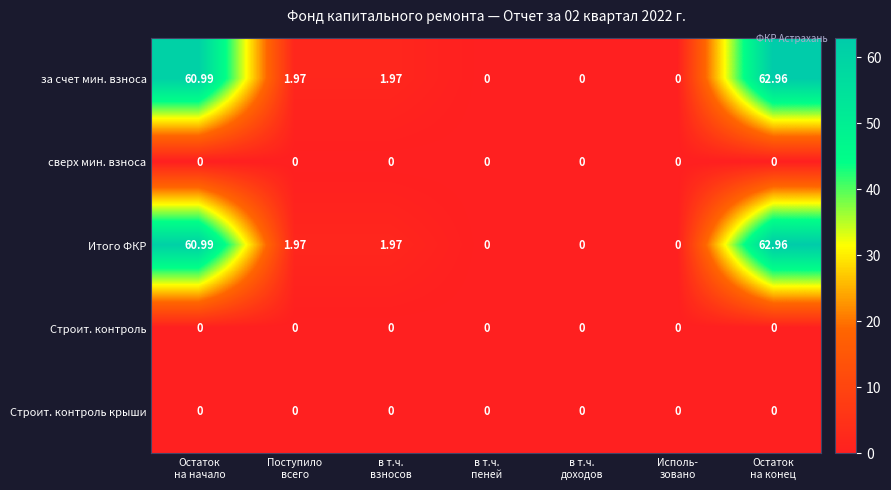

Count the number of data series in this chart.

5